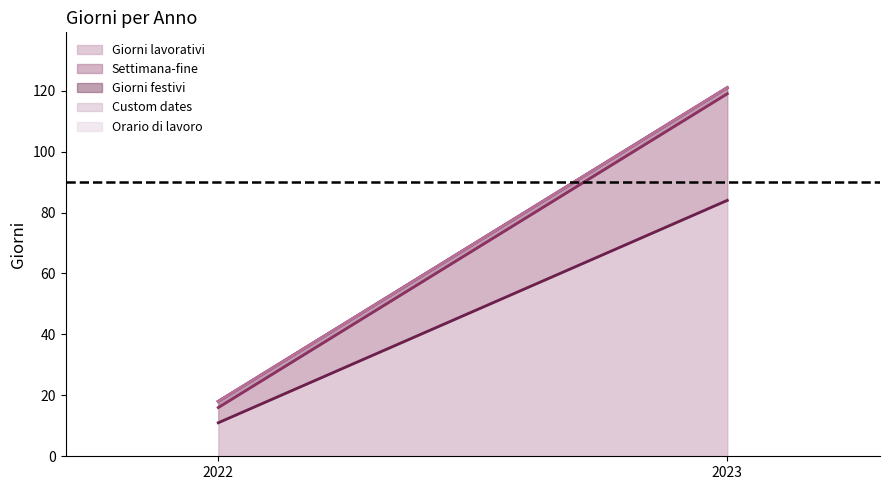

At which label does Giorni lavorativi (line) reach its peak?

2023